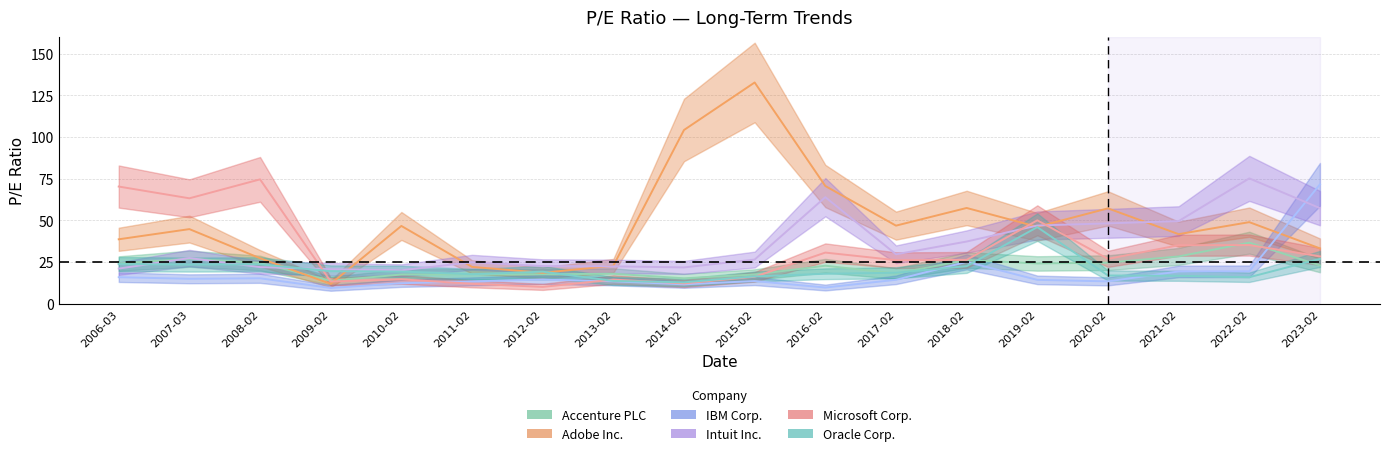

Is the value of Oracle Corp. at 2016-02 greater than the value of Microsoft Corp. at 2011-02?

Yes